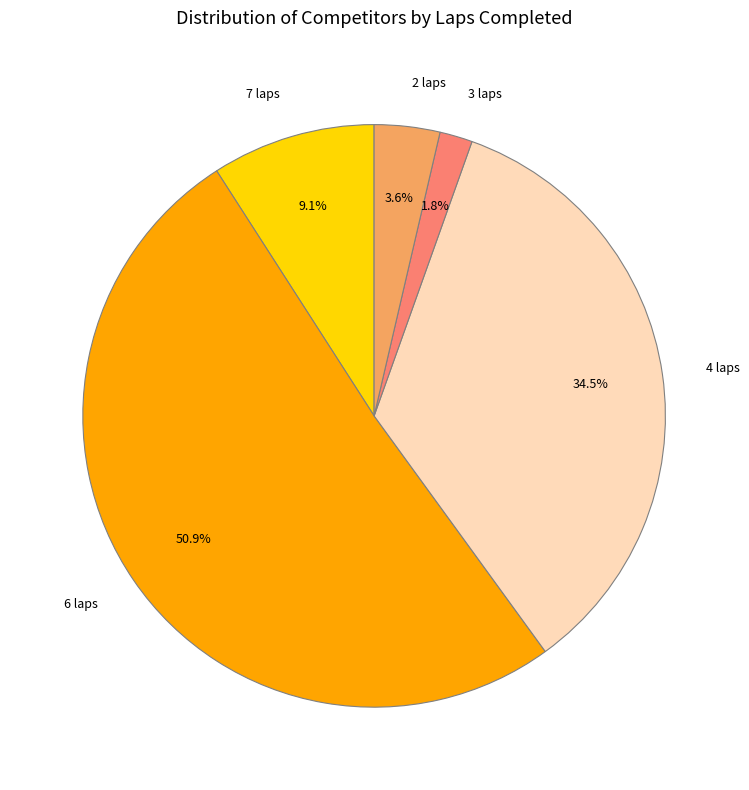

The 3 laps slice represents 14% of the pie. True or false?

False